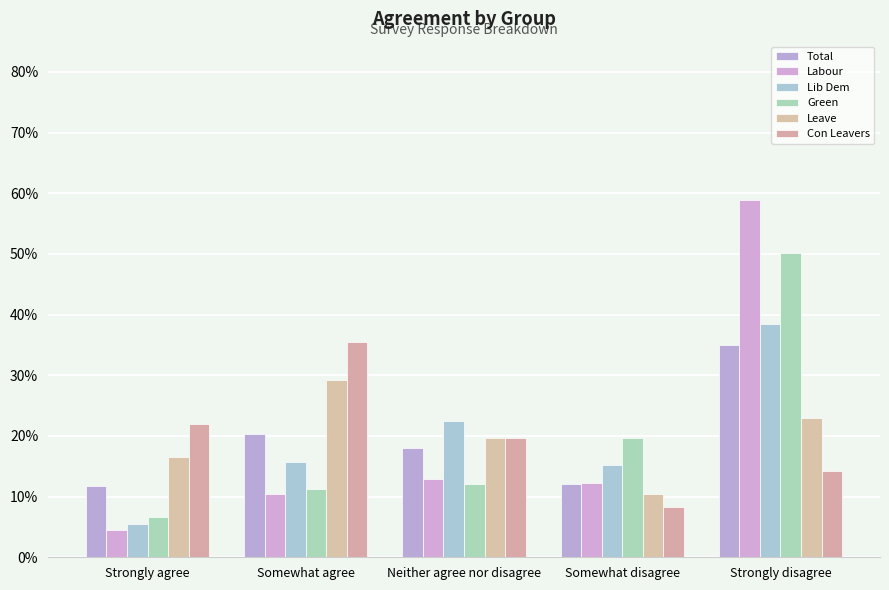

Are the bars grouped side by side (vs. stacked)?

Yes